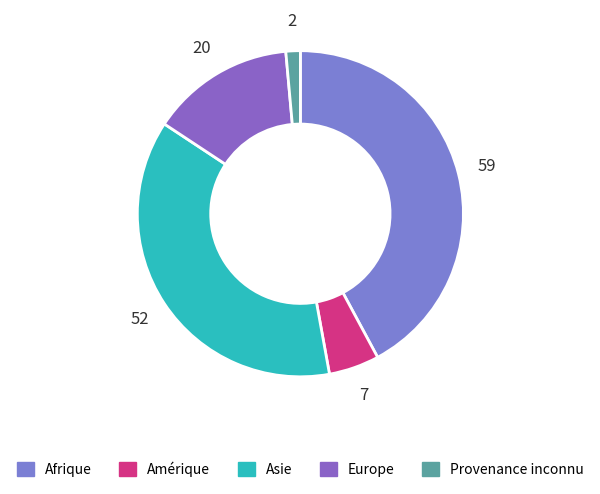

Rank the categories by value from highest to lowest.

Afrique, Asie, Europe, Amérique, Provenance inconnu